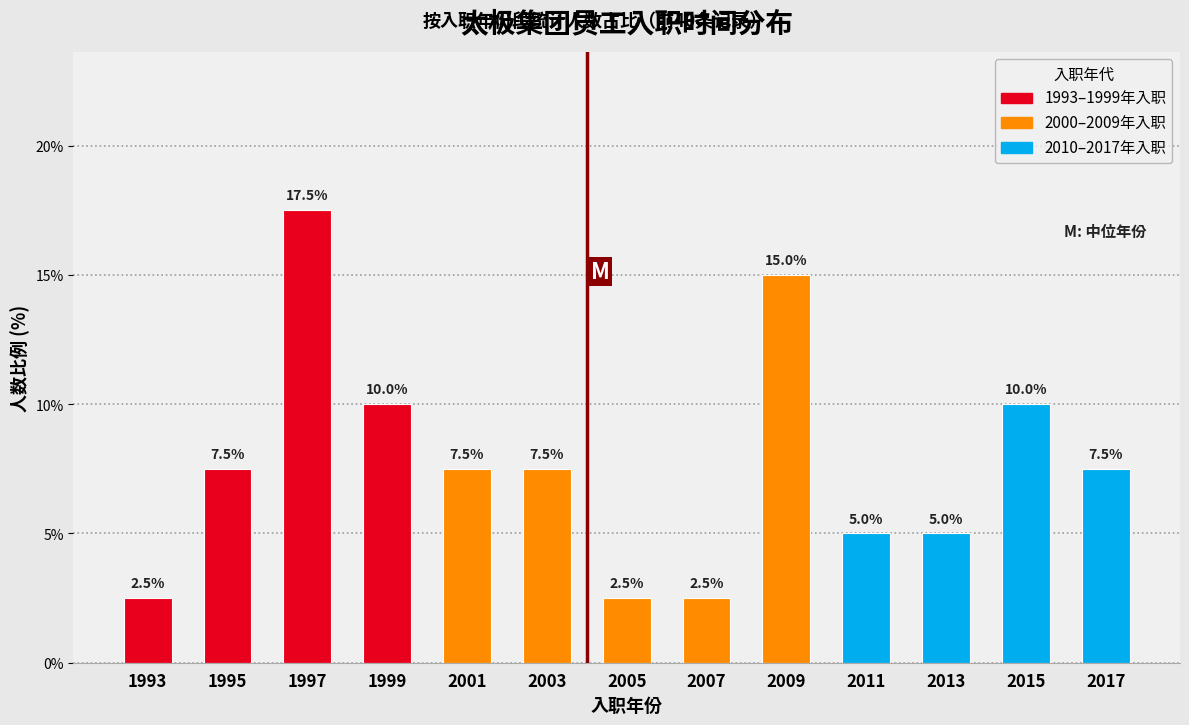

Reading right to left, what are all the values shown in this chart?

7.5	10.0	5.0	5.0	15.0	2.5	2.5	7.5	7.5	10.0	17.5	7.5	2.5